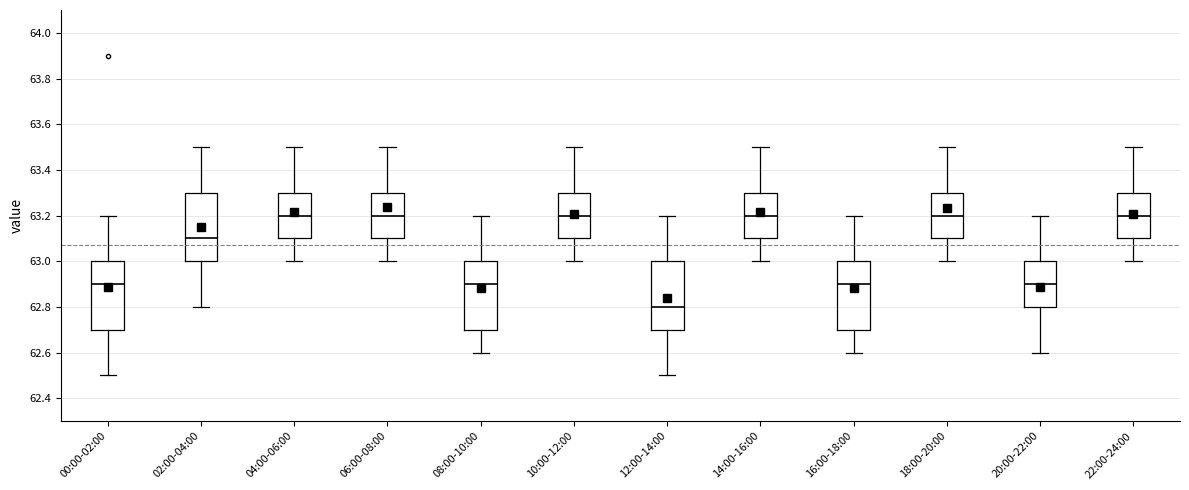

Where is the lower edge of the box for 18:00-20:00 on the y-axis? The values are not printed on the chart, so give them approximately, as read against the axis.

63.1